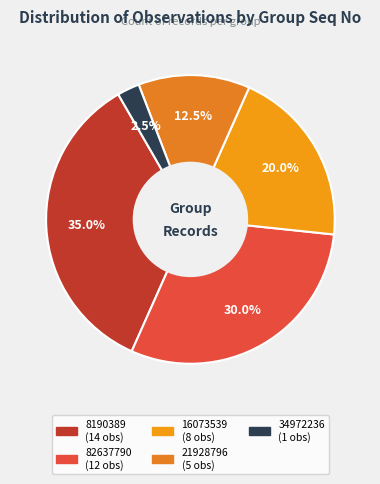

True or false: 21928796 accounts for 21% of the total.

False